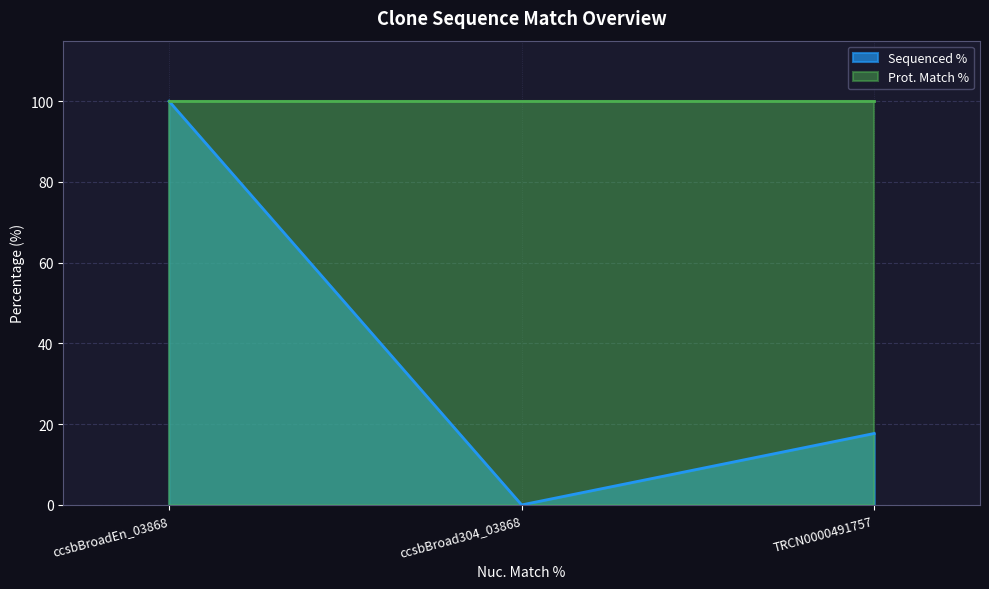

What is the change in value from ccsbBroadEn_03868 to TRCN0000491757?

-82.3